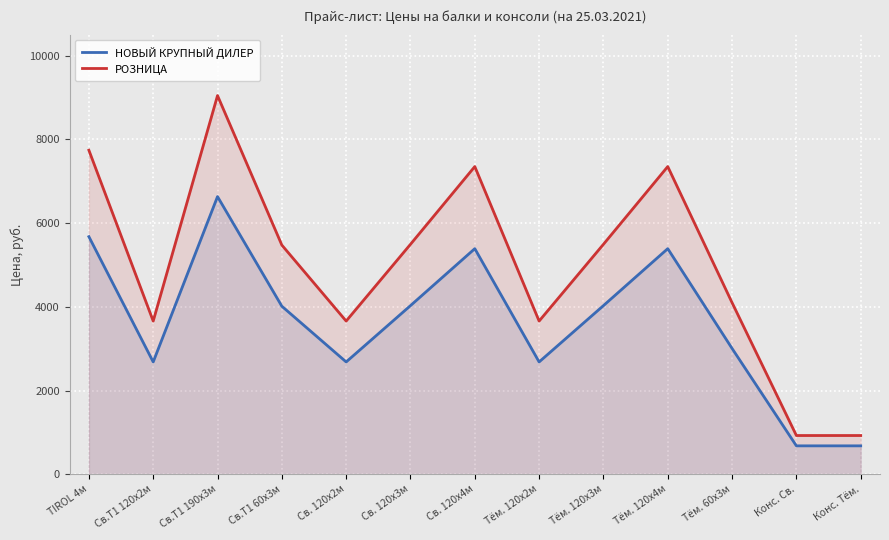

Reading left to right, what are all the values shown in this chart?

НОВЫЙ КРУПНЫЙ ДИЛЕР: 5674.2	2682.9	6631.2	4013.2	2682.9	4027.8	5387.8	2682.9	4027.8	5387.8	3004.8	679.5	679.5
РОЗНИЦА: 7738.0	3659.0	9043.0	5473.0	3659.0	5492.0	7348.0	3659.0	5492.0	7348.0	4098.0	926.0	926.0